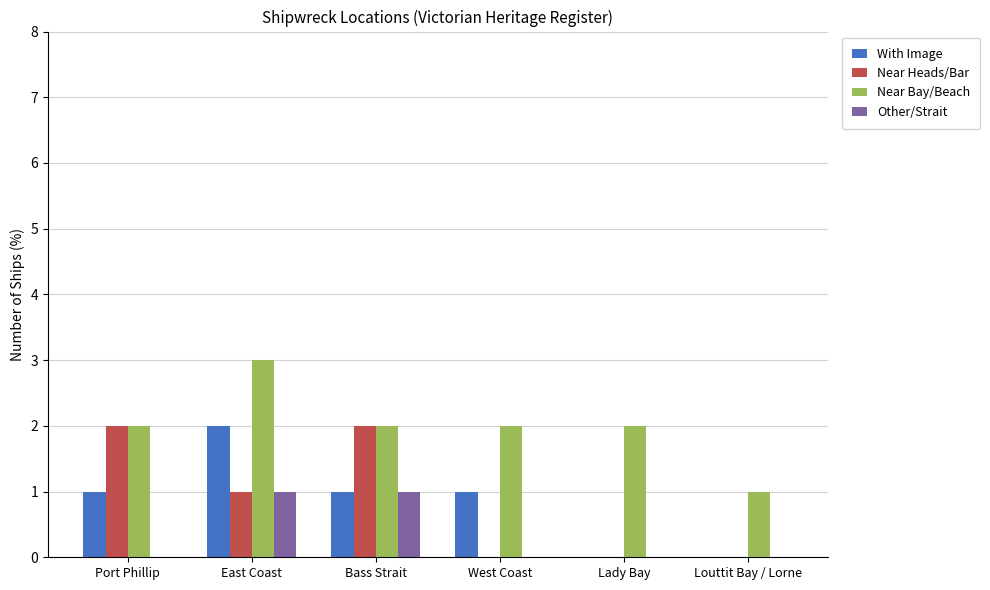

How many groups of bars are there?

6